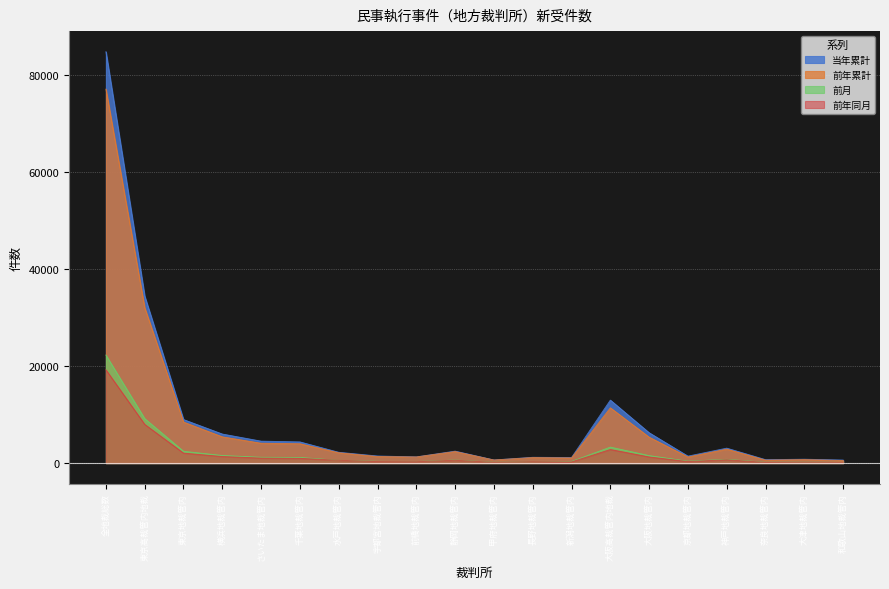

Reading right to left, transcribe all the data shown in this chart.

当年累計: 644	817	725	3097	1449	6276	13008	1162	1211	658	2485	1291	1478	2245	4384	4542	6009	8996	34461	84883
前年累計: 539	733	623	2892	1272	5360	11419	1076	1152	650	2393	1276	1366	2147	4000	4109	5427	8476	32072	77161
前月: 164	216	175	796	404	1560	3315	351	303	179	642	321	374	587	1180	1212	1584	2455	9188	22297
前年同月: 158	201	148	703	327	1275	2812	247	306	160	601	297	322	590	996	1049	1366	2065	7999	19266